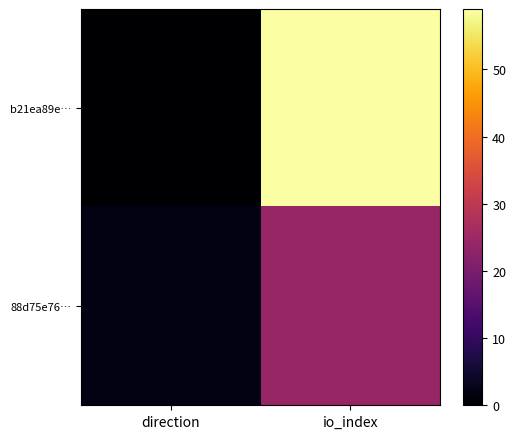

What is the difference between the highest and lowest values at io_index?

35